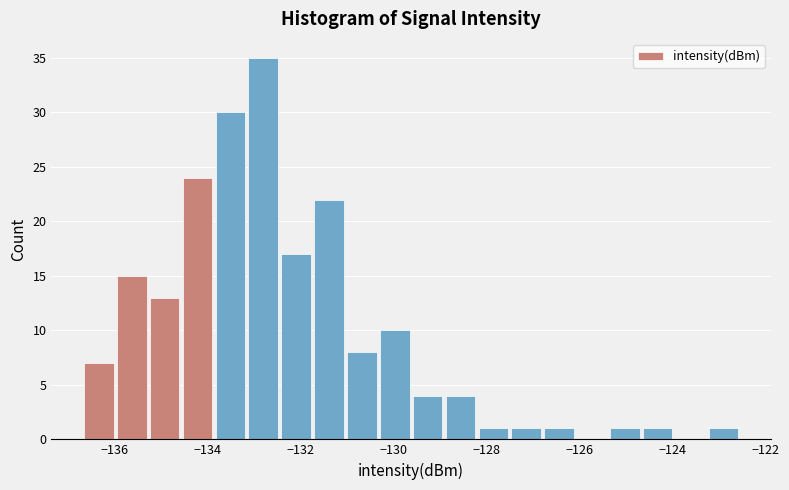

Around what value on the x-axis is the tallest bar? Give the approximate position of its centre, as read against the axis.

-132.8